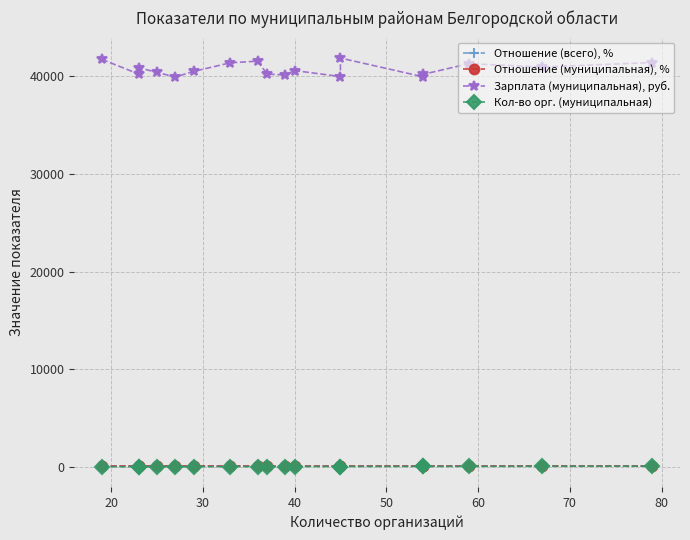

What is the value of the Отношение (муниципальная), % point at the 4th from the left?

92.5